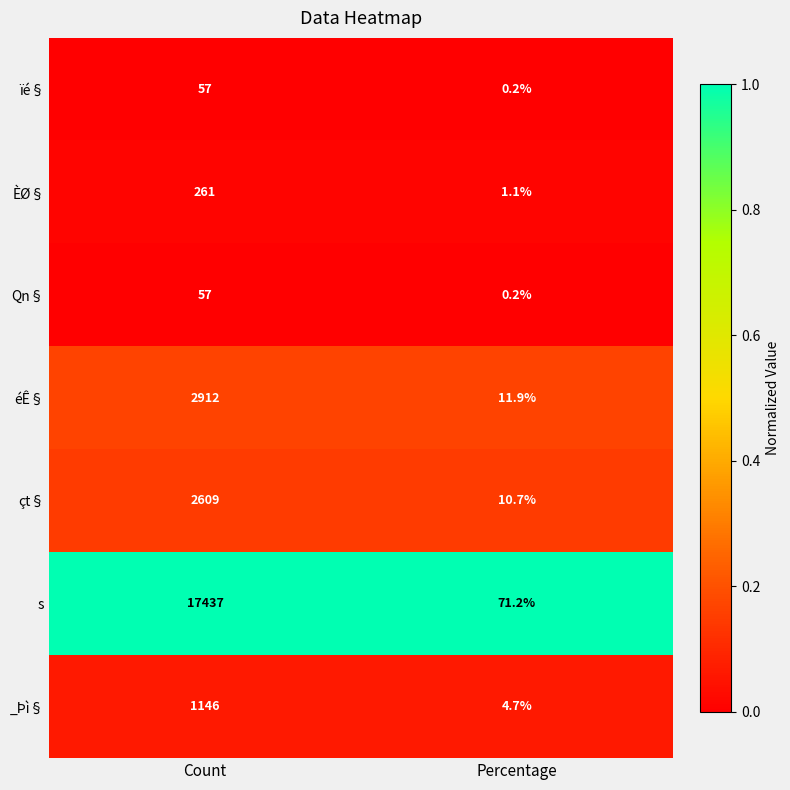

What is the average value of the ÈØ§ series?

131.1